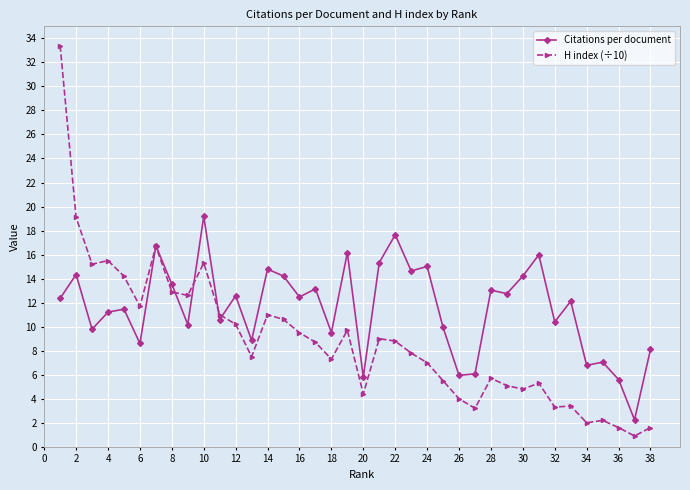

Rank the series by their maximum value, from lowest to highest.

Citations per document, H index (÷10)